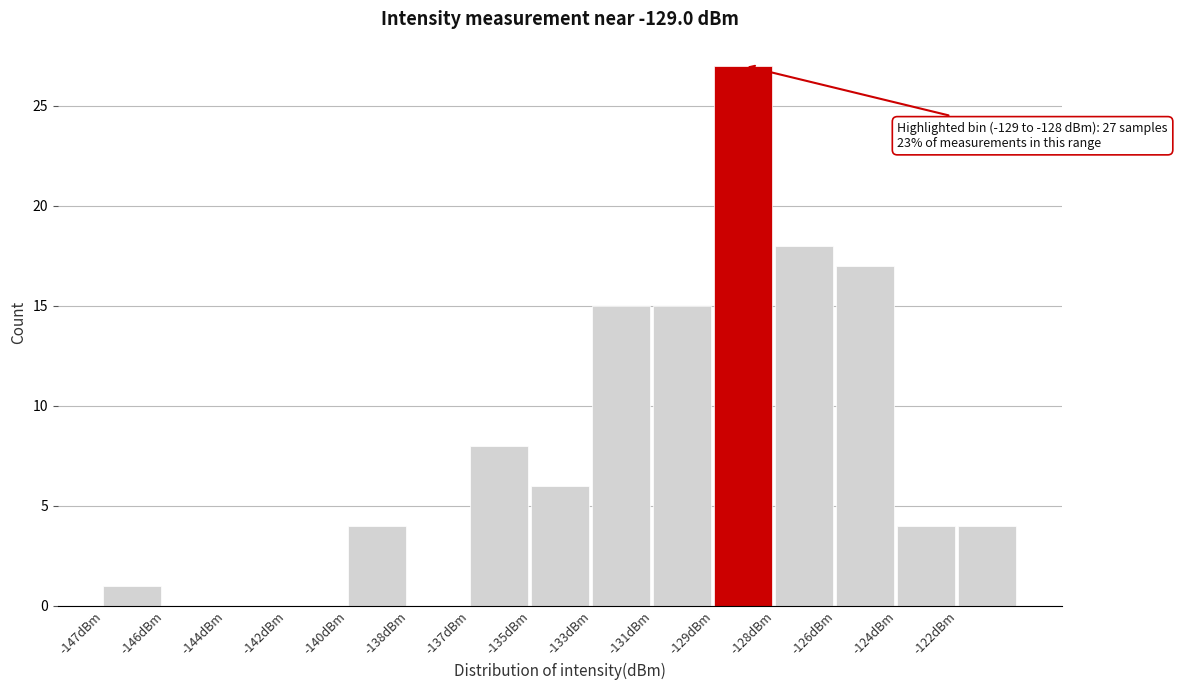

Reading left to right, list all the values displayed in this chart.

-147dBm=1	-146dBm=0	-144dBm=0	-142dBm=0	-140dBm=4	-138dBm=0	-137dBm=8	-135dBm=6	-133dBm=15	-131dBm=15	-129dBm=27	-128dBm=18	-126dBm=17	-124dBm=4	-122dBm=4